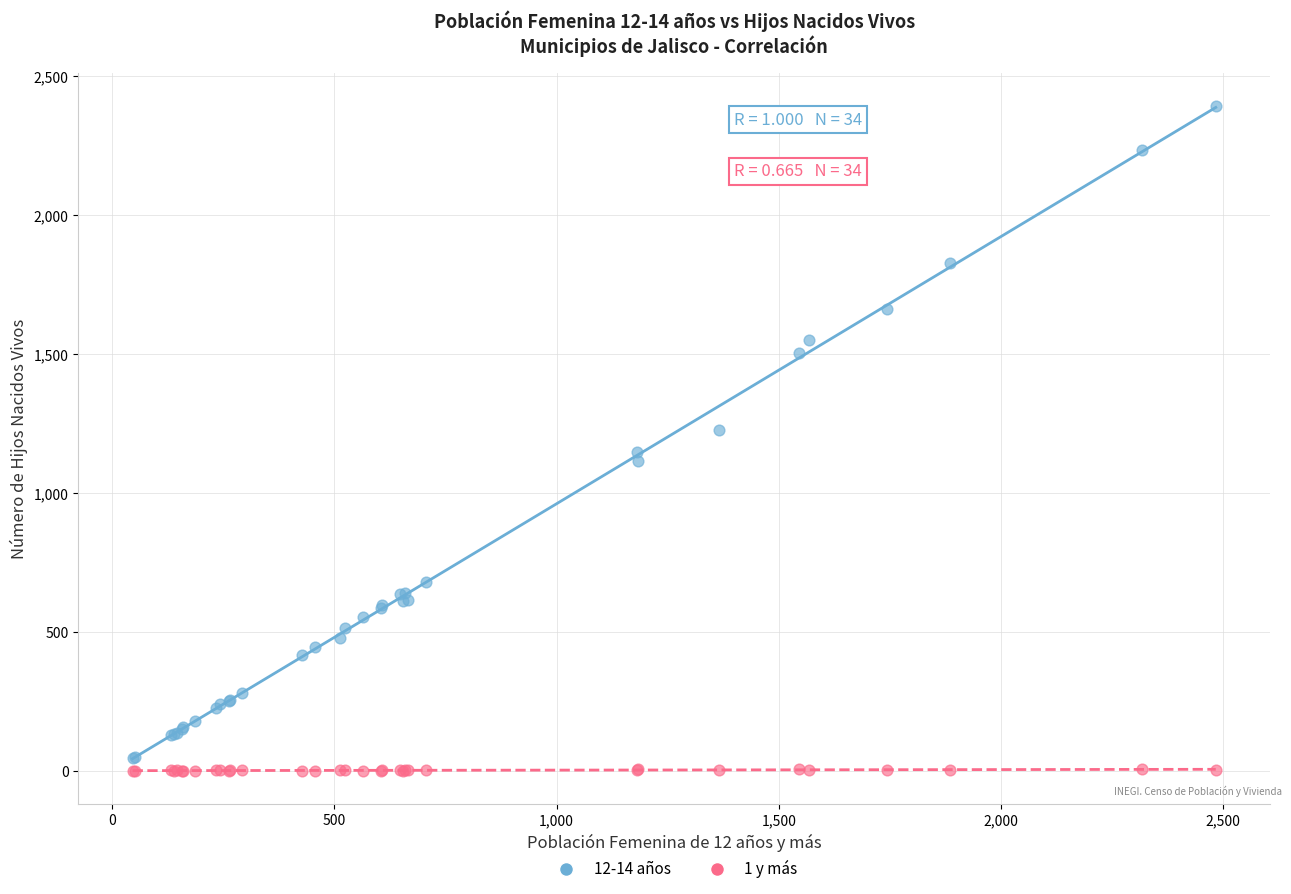

Which series reaches the maximum Y coordinate?

12-14 años